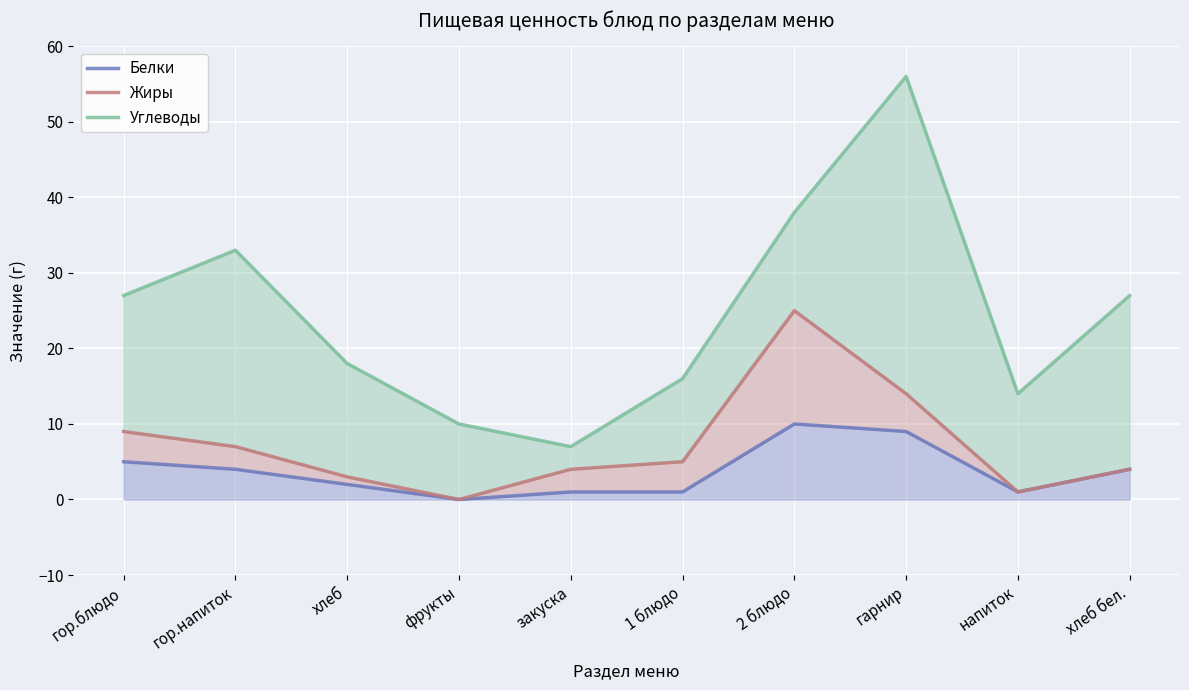

How many data points in Углеводы are less than 27?

5